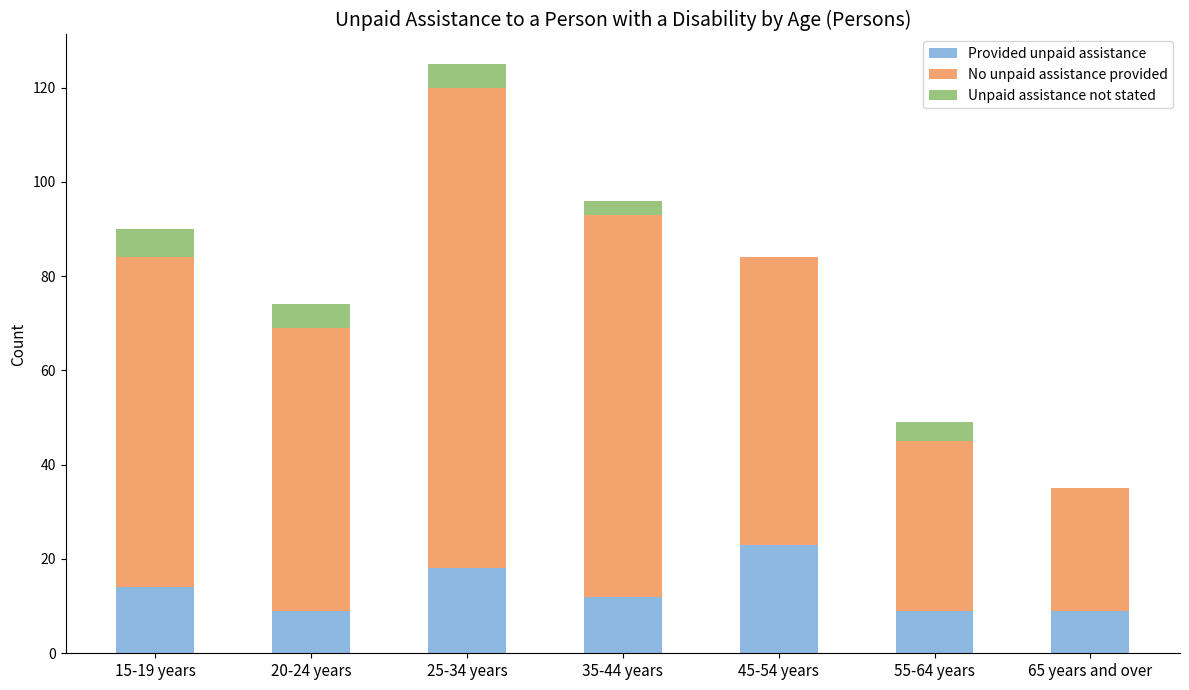

Does the chart contain stacked bars?

Yes